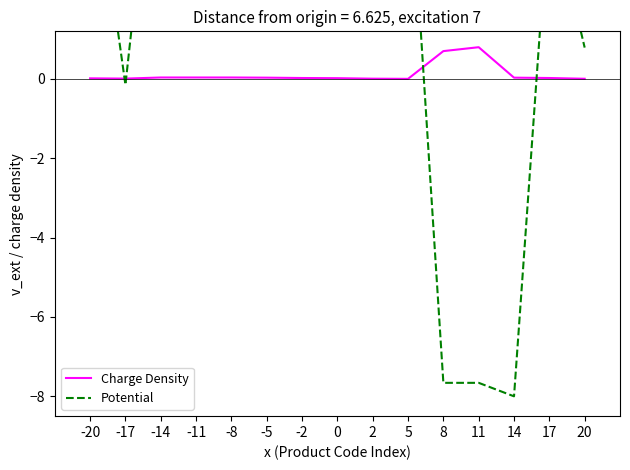

What are all the series names shown in the legend?

Charge Density, Potential